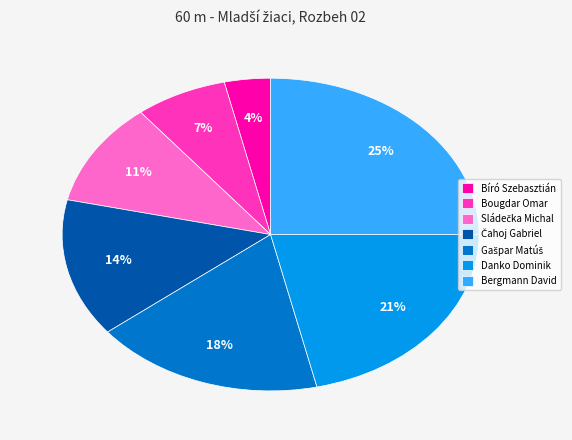

To the nearest percent, what is the average slice percentage?

14%